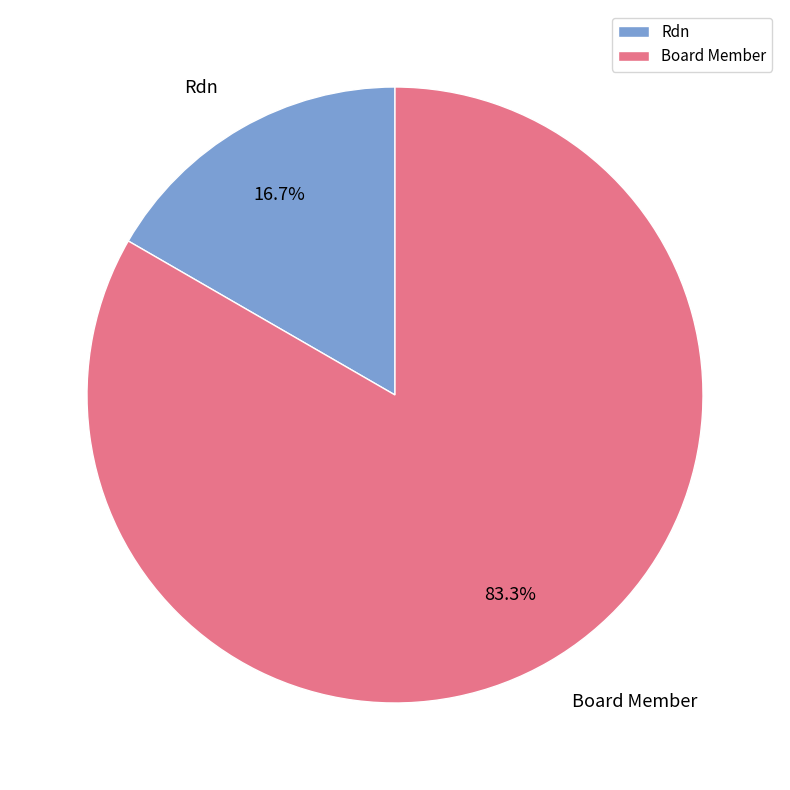

To the nearest percent, what is the average slice percentage?

50%